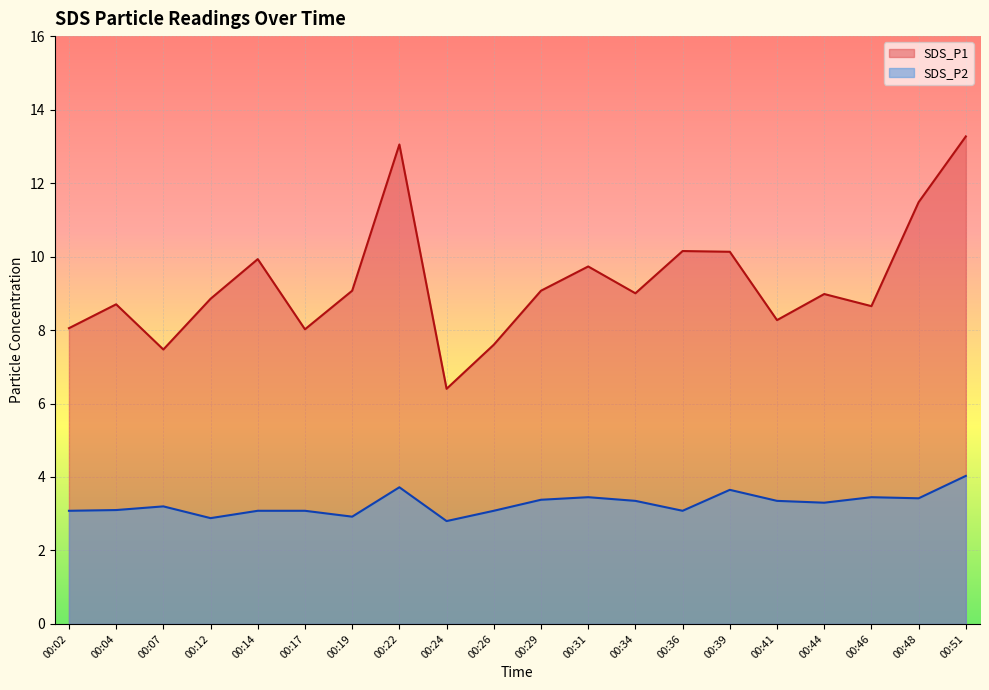

What is the difference between the maximum and second lowest values in the SDS_P1 series?

5.8